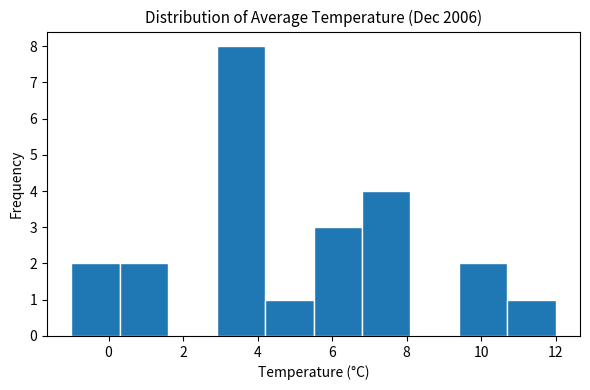

Reading left to right, list every bar in this chart as the range it spans on the x-axis followed by its height. Neither the bar edges nor the heights are printed on the chart, so give them approximately, as read against the axes.

-1.0 to 0.3: 2
0.3 to 1.6: 2
1.6 to 2.9: 0
2.9 to 4.2: 8
4.2 to 5.5: 1
5.5 to 6.8: 3
6.8 to 8.1: 4
8.1 to 9.4: 0
9.4 to 10.7: 2
10.7 to 12.0: 1